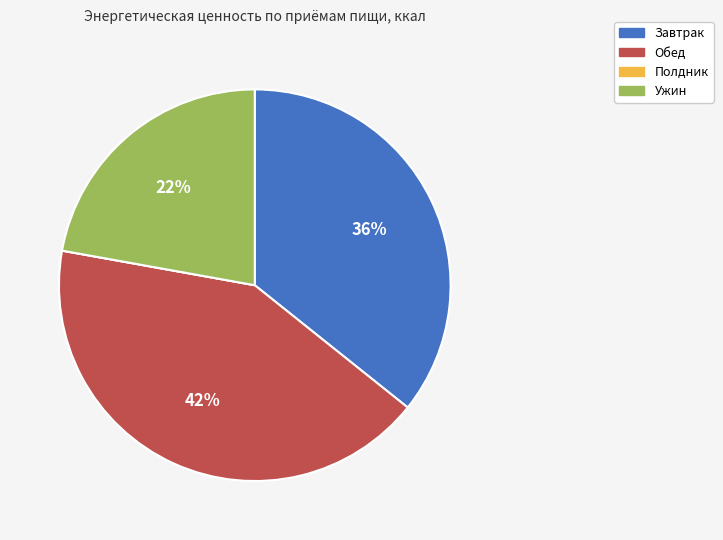

To the nearest percent, what is the difference between the Ужин and Обед slice percentages?

20%